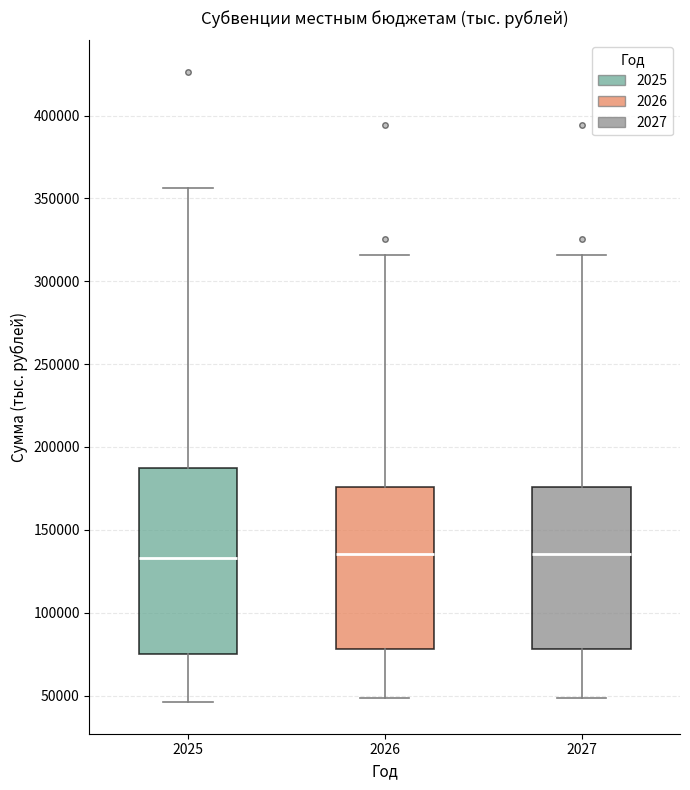

Reading left to right, read every box against the y-axis: the position of its median line, the range the box covers, and the ends of its whiskers. The values are not printed on the chart, so give them approximately, as read against the axis.

2025: median 135000, box 75000 to 185000, whiskers 45000 to 355000
2026: median 135000, box 80000 to 175000, whiskers 50000 to 315000
2027: median 135000, box 80000 to 175000, whiskers 50000 to 315000